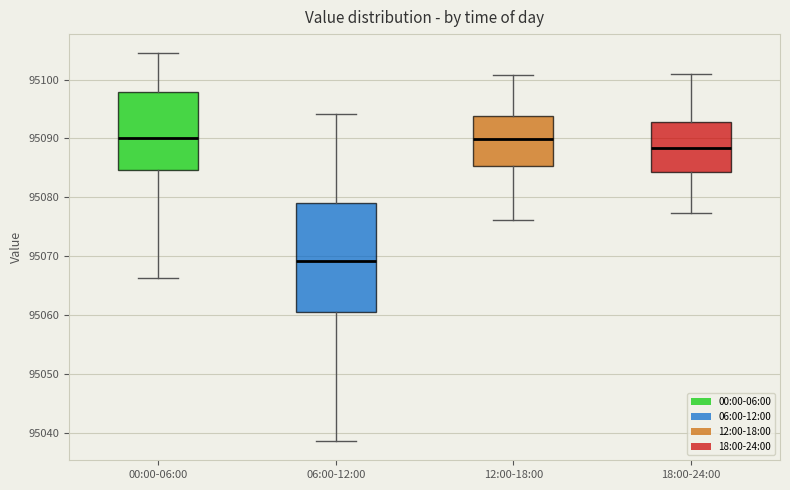

Which box's median line is the lowest?

06:00-12:00